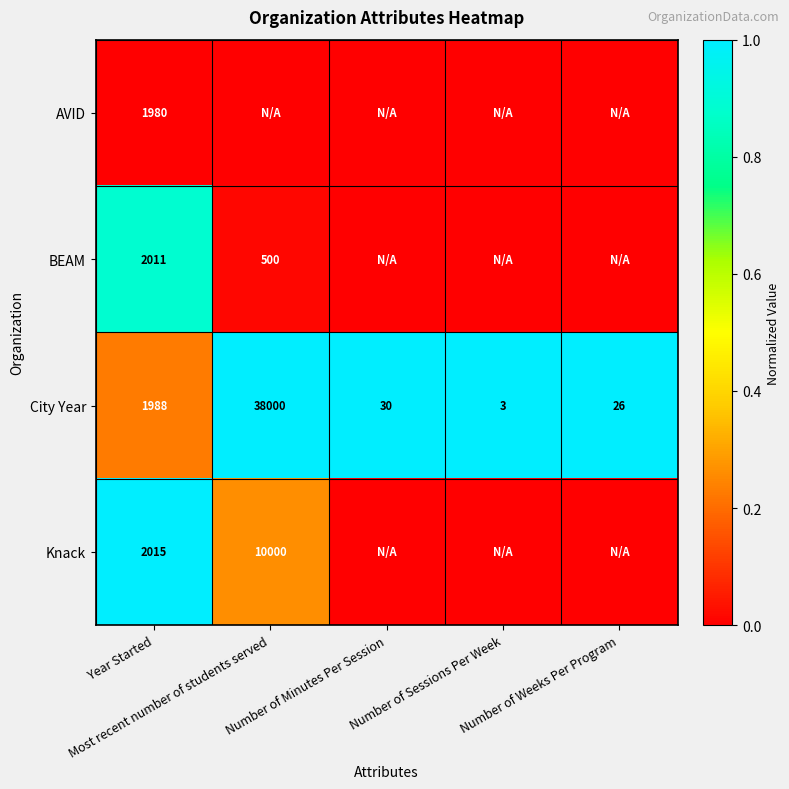

What is the difference between the maximum and minimum values in the City Year series?

37997